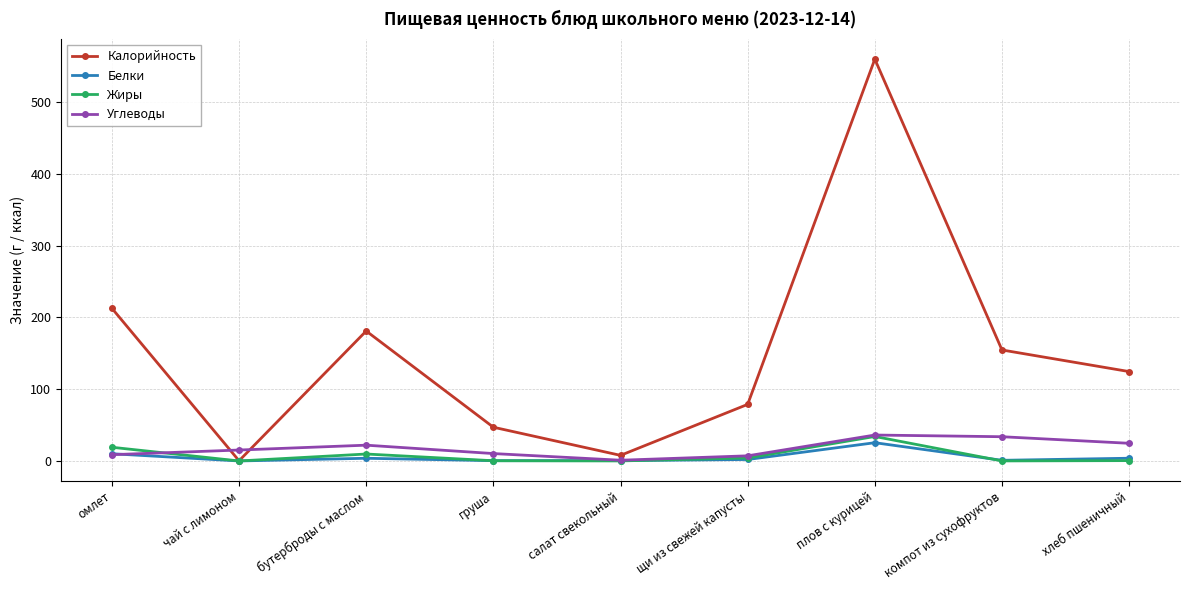

Where is the first local minimum for Калорийность?

чай с лимоном